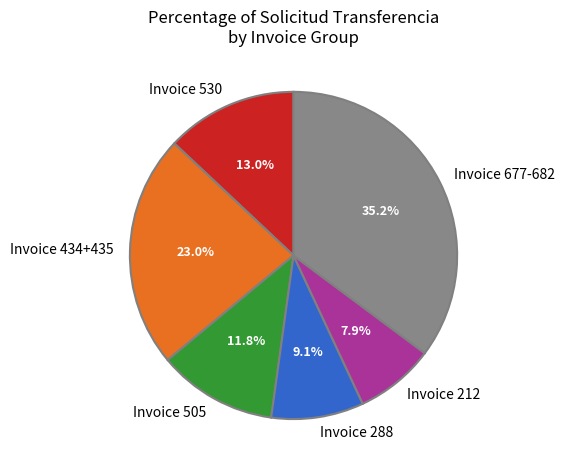

What is the largest slice in the pie chart?

Invoice 677-682